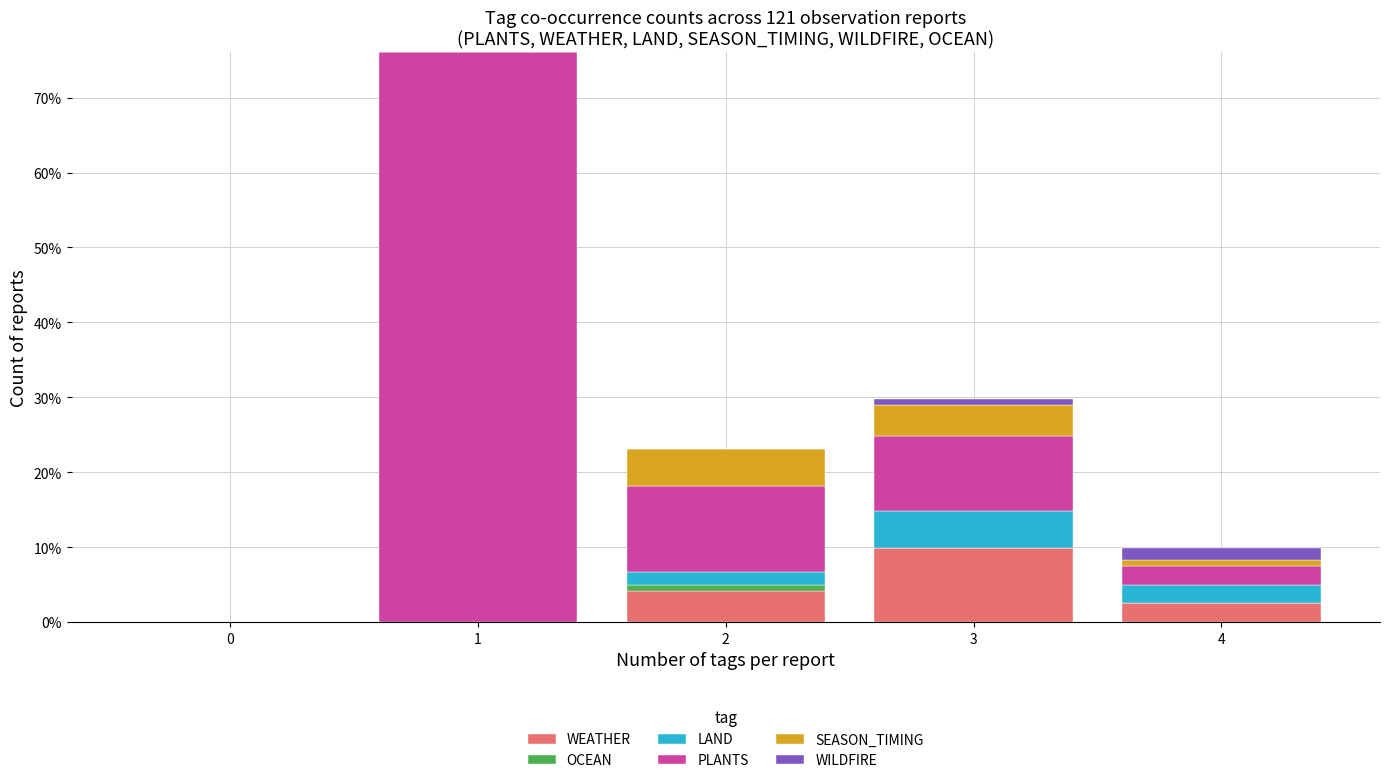

Reading left to right, what are the values for WEATHER?

0=0.0	1=0.0	2=4.1	3=9.9	4=2.5